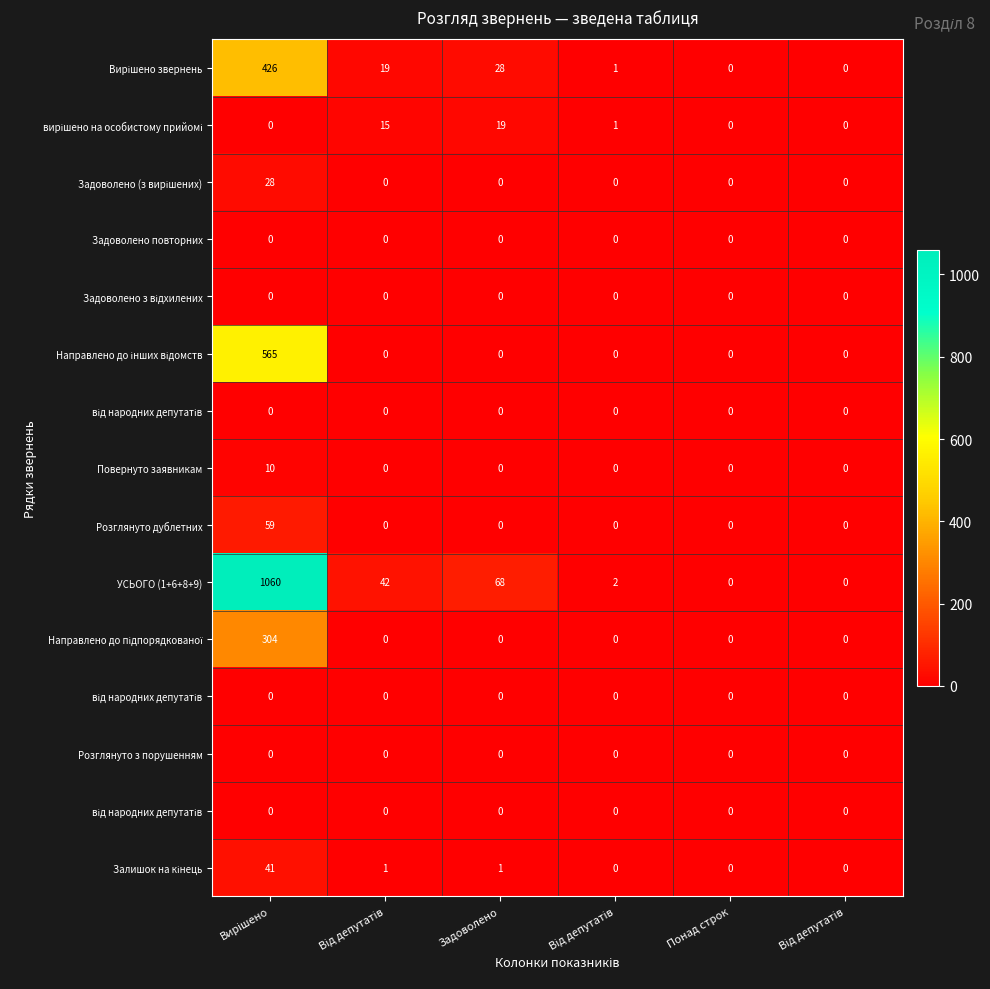

What is the total value across all series at Від депутатів?

77